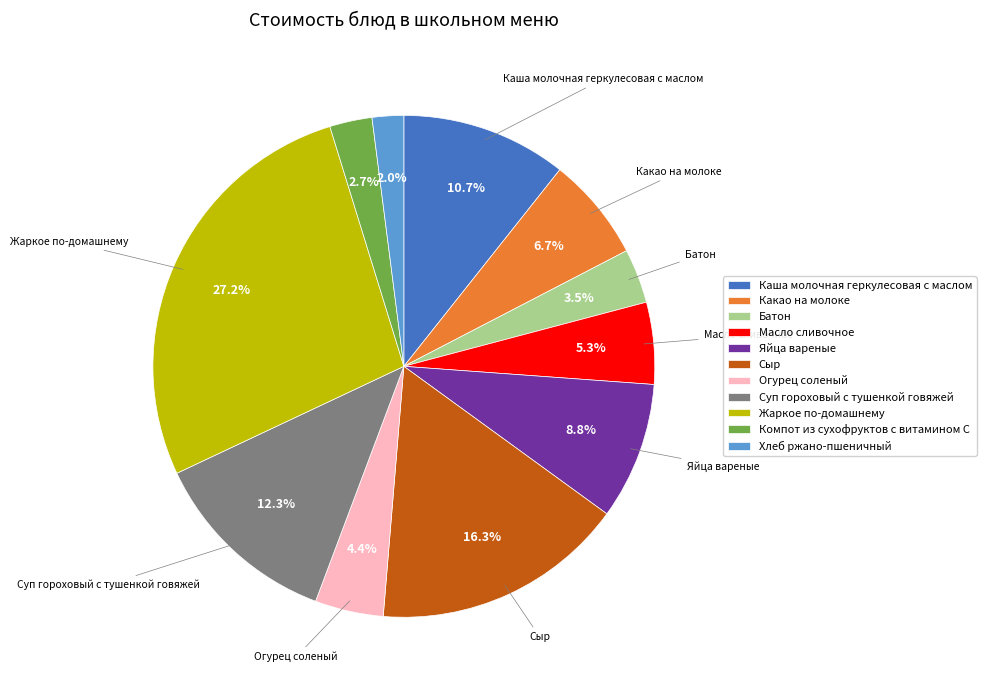

True or false: Суп гороховый с тушенкой говяжей accounts for 19% of the total.

False